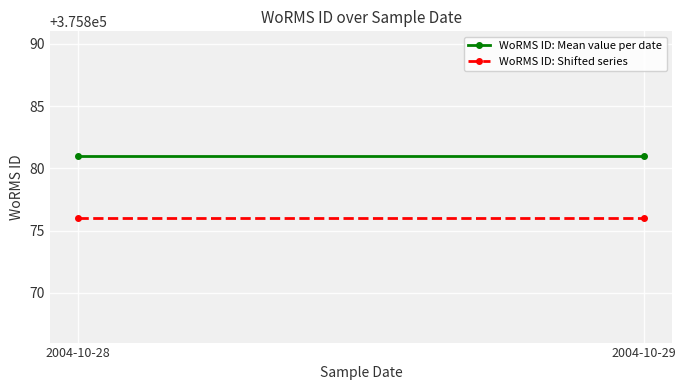

Is this an area chart (filled region under the line)?

No